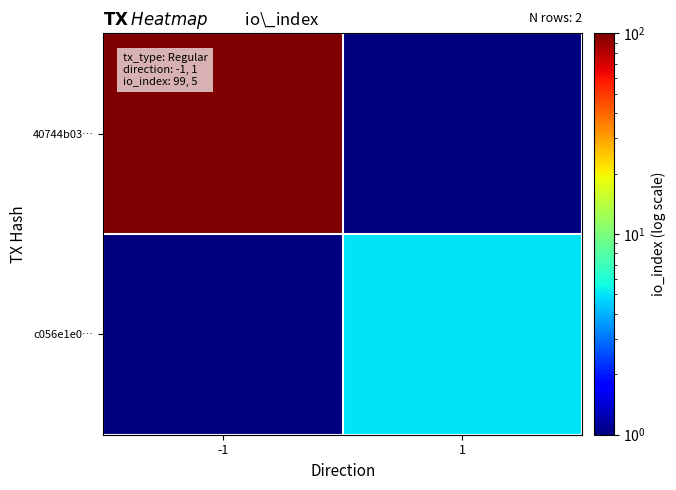

Reading left to right, extract all data points from this chart.

40744b03…: -1=99.0	1=0.5
c056e1e0…: -1=0.5	1=5.0